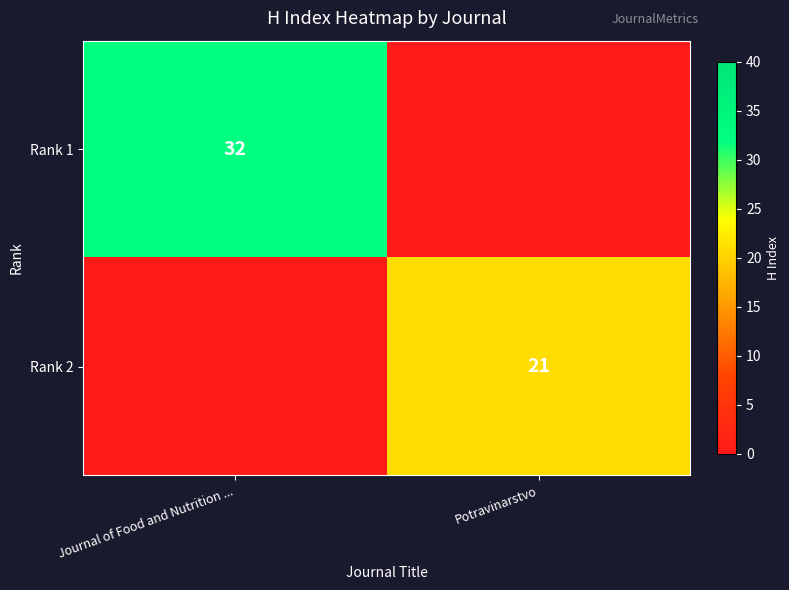

What is the total value across all series at Journal of Food and Nutrition ...?

32